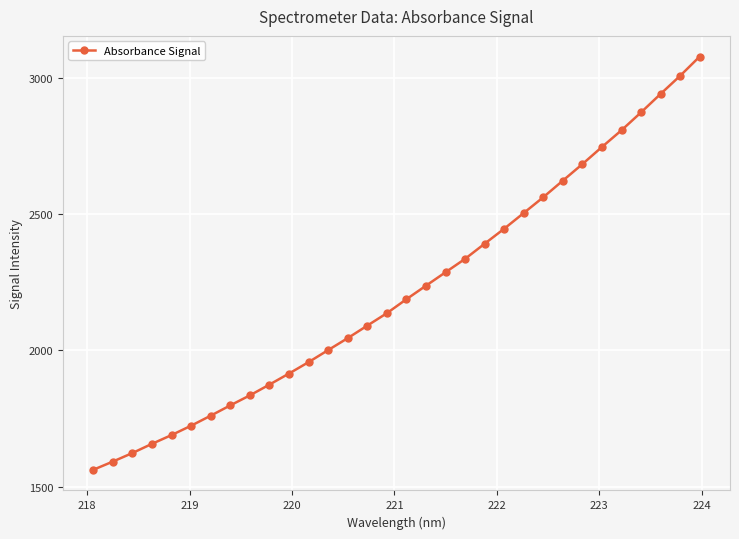

True or false: there are more than 2 points higher than both neighbors.

False